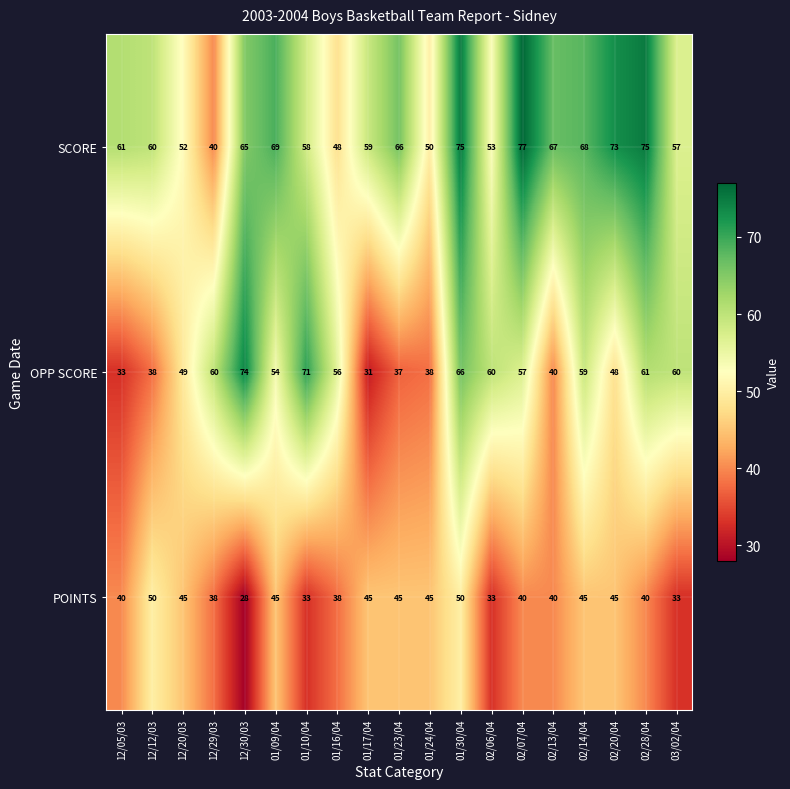

At which category does the chart reach its minimum across all series?

12/30/03